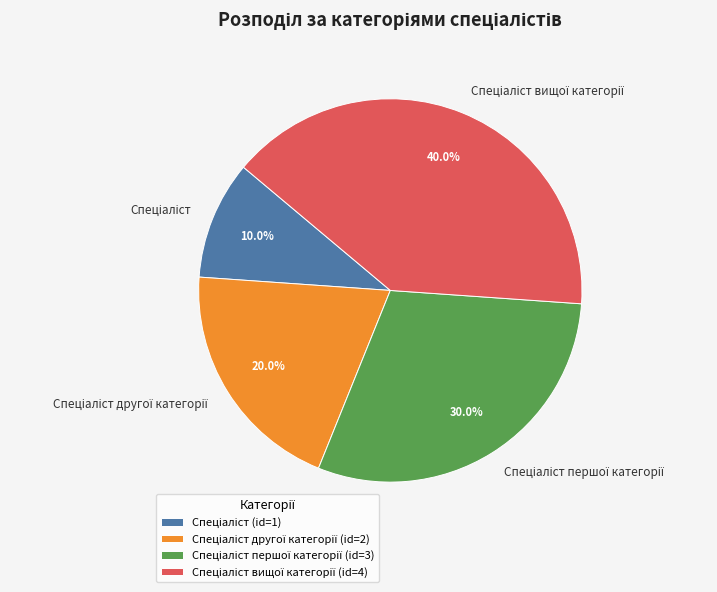

Does any single category account for the majority?

No